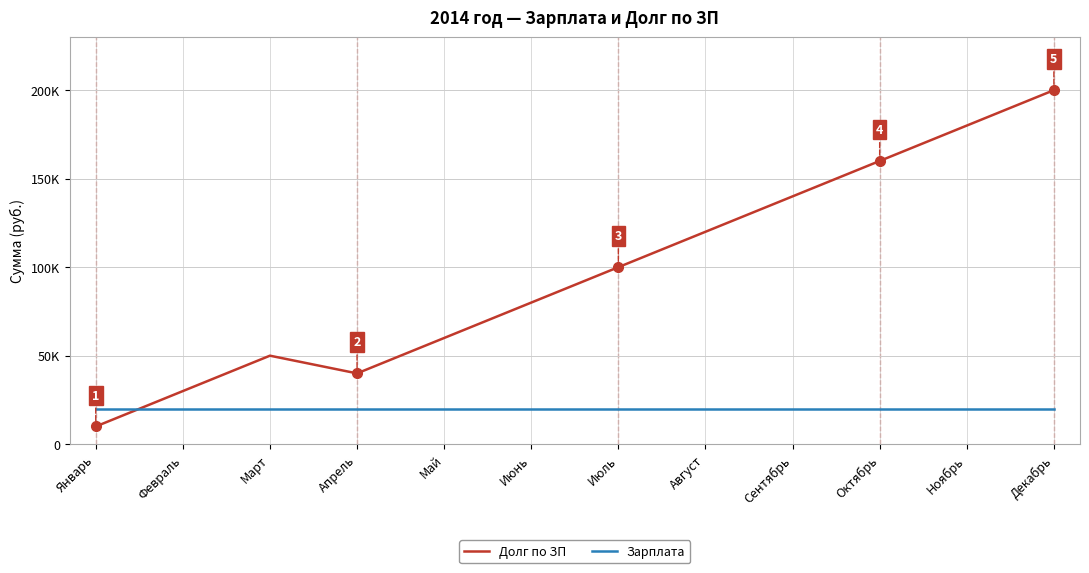

The Зарплата series shows 32222 at Март. True or false?

False